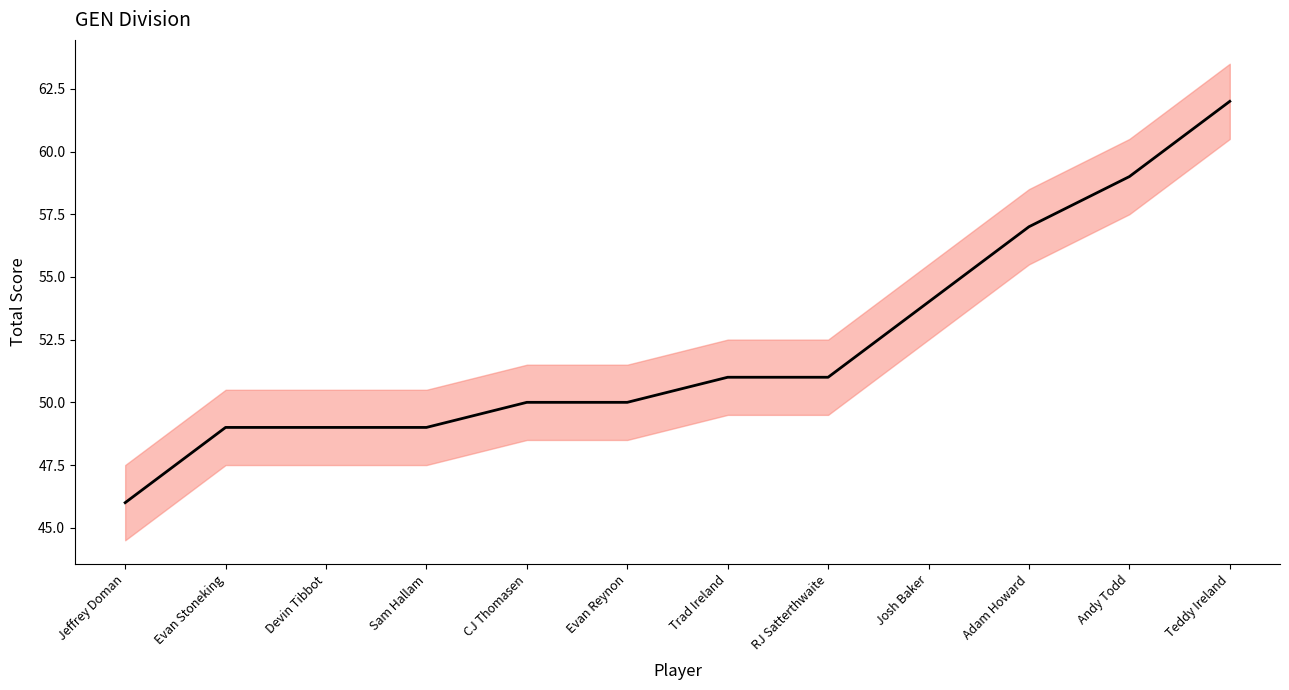

Rank the categories by value from highest to lowest.

Teddy Ireland, Andy Todd, Adam Howard, Josh Baker, Trad Ireland, RJ Satterthwaite, CJ Thomasen, Evan Reynon, Evan Stoneking, Devin Tibbot, Sam Hallam, Jeffrey Doman